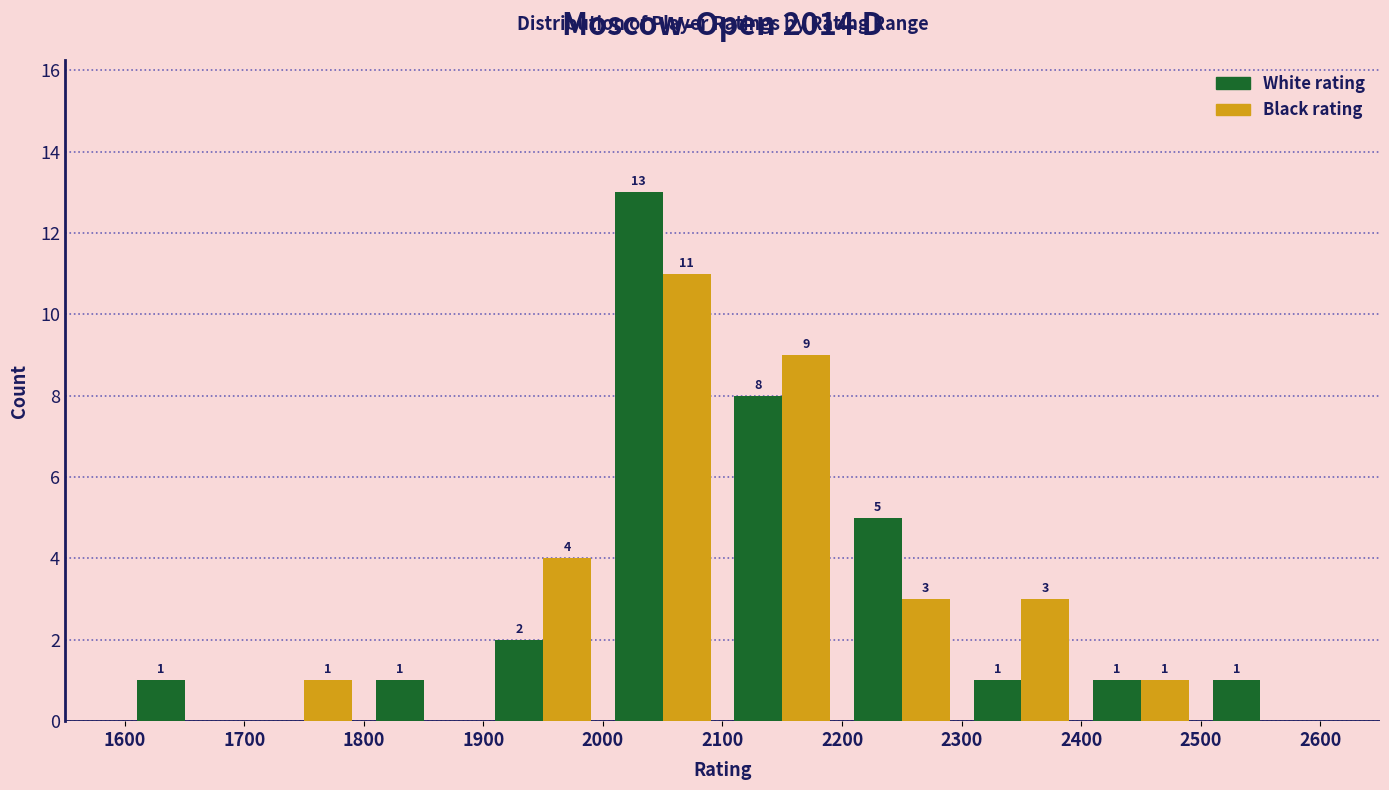

In the White rating series, which range on the x-axis has the tallest bar?

2000 to 2100